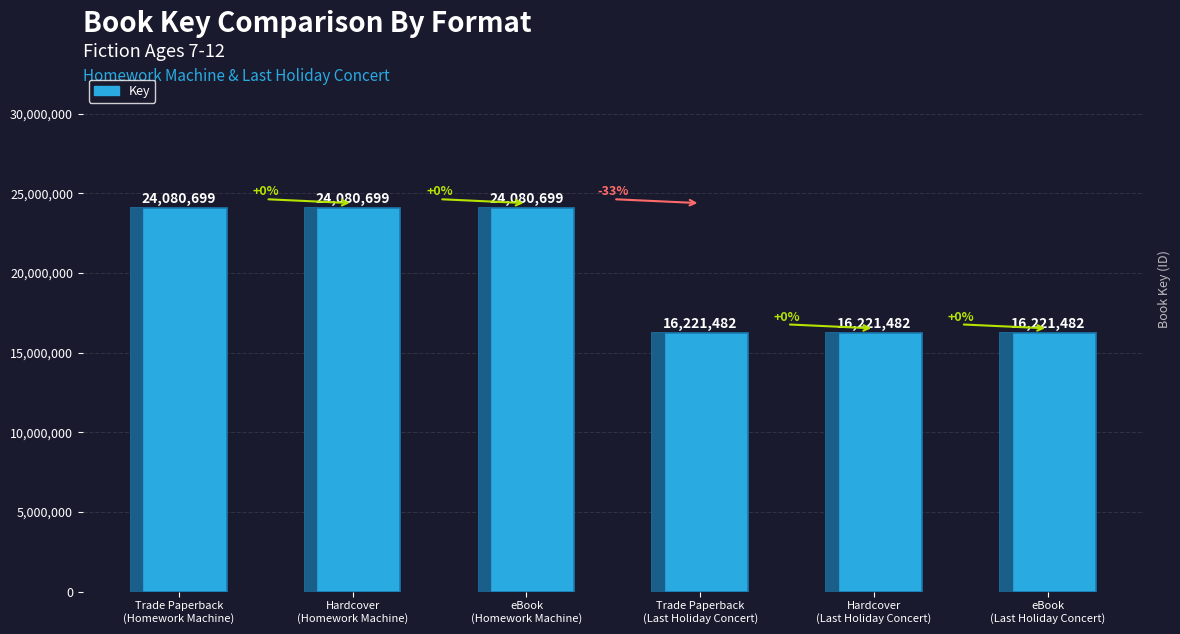

What is the maximum value shown in the chart?

24080699